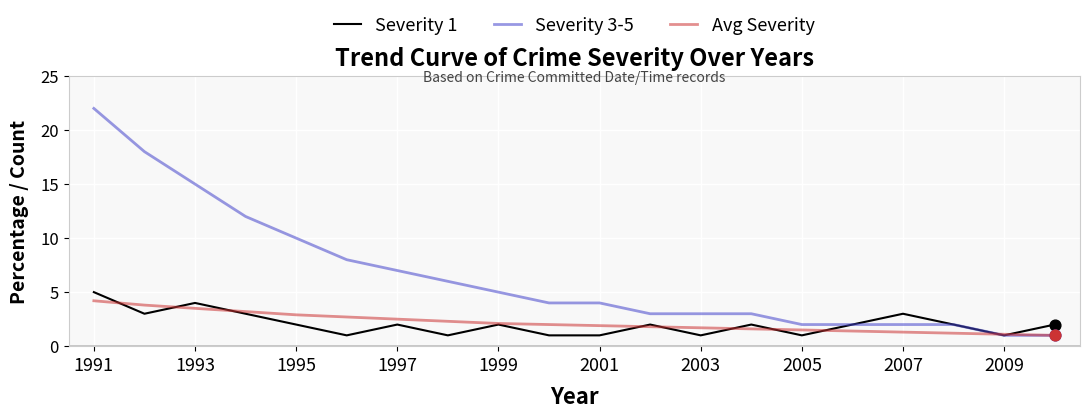

Which series has the largest total across all categories?

Severity 3-5